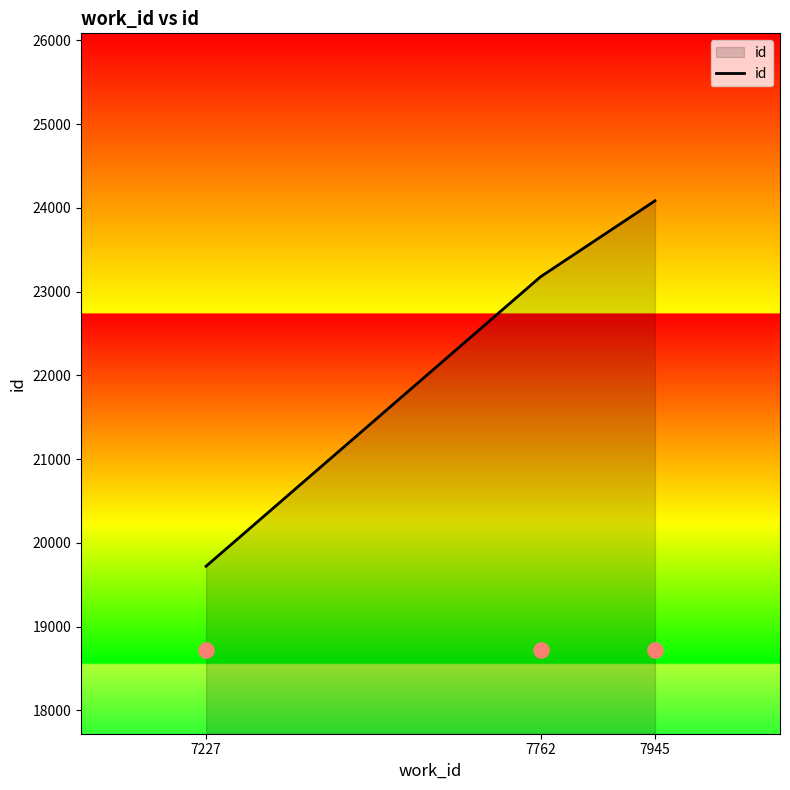

What is the change in value from 7762 to 7945?

+907